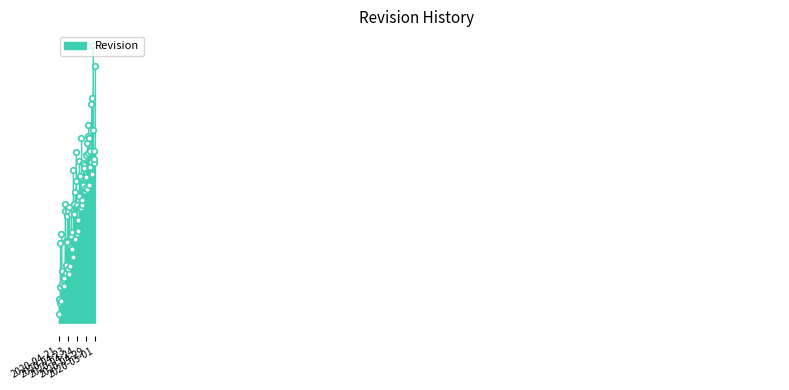

Which category has the lowest value across all series?

2020-04-21